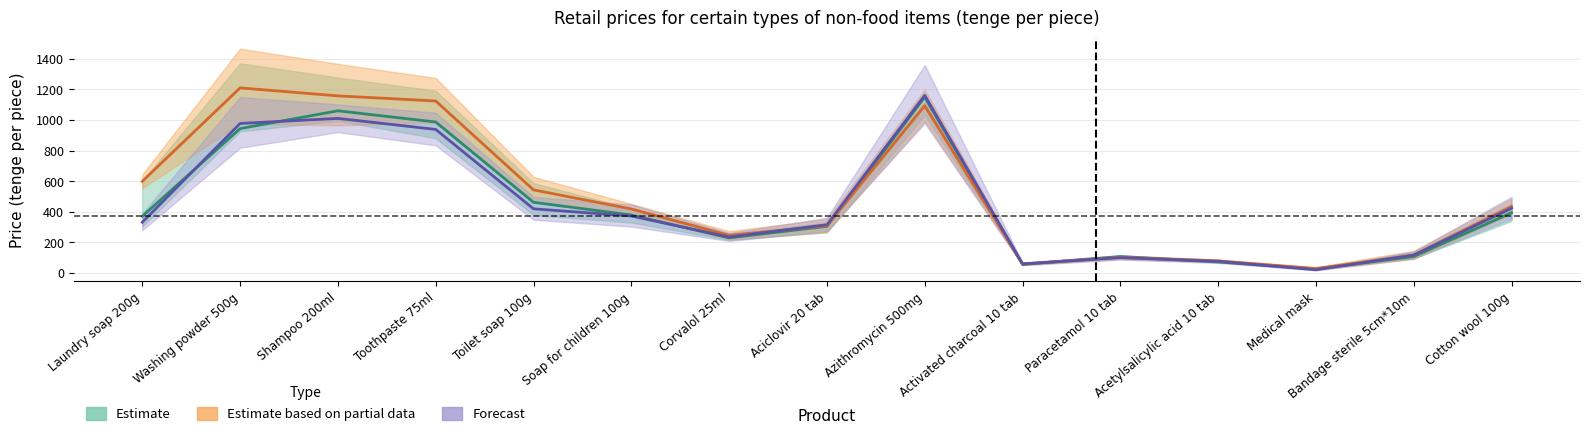

What is the maximum value shown in the chart?

1208.5